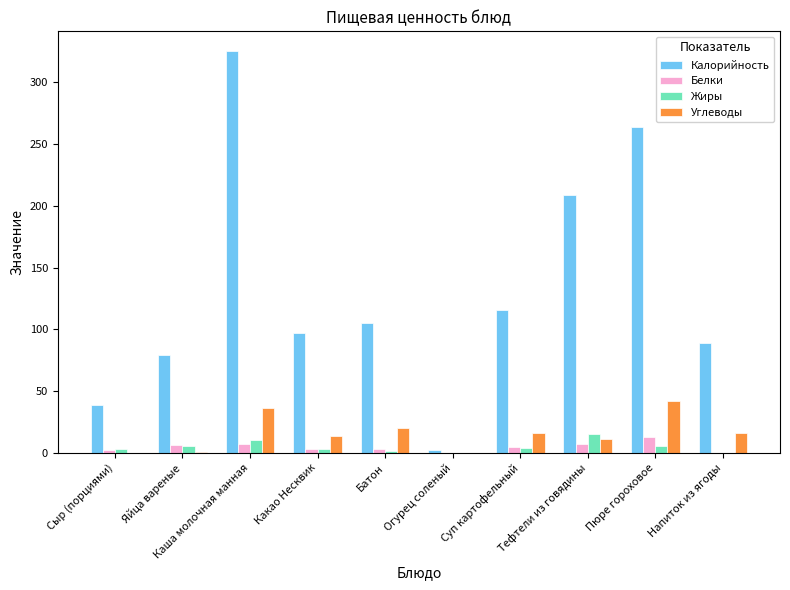

Read the Калорийность value at Сыр (порциями).

39.0